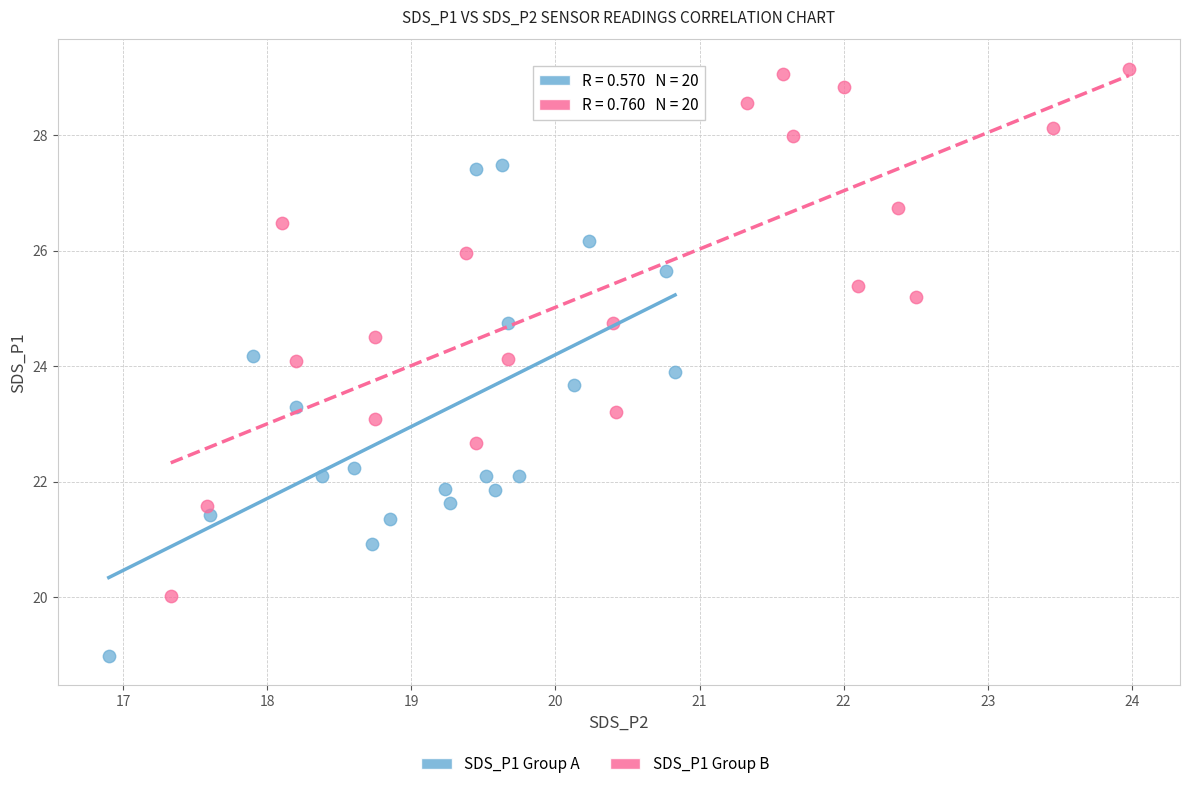

Which series reaches the maximum Y coordinate?

SDS_P1 Group B